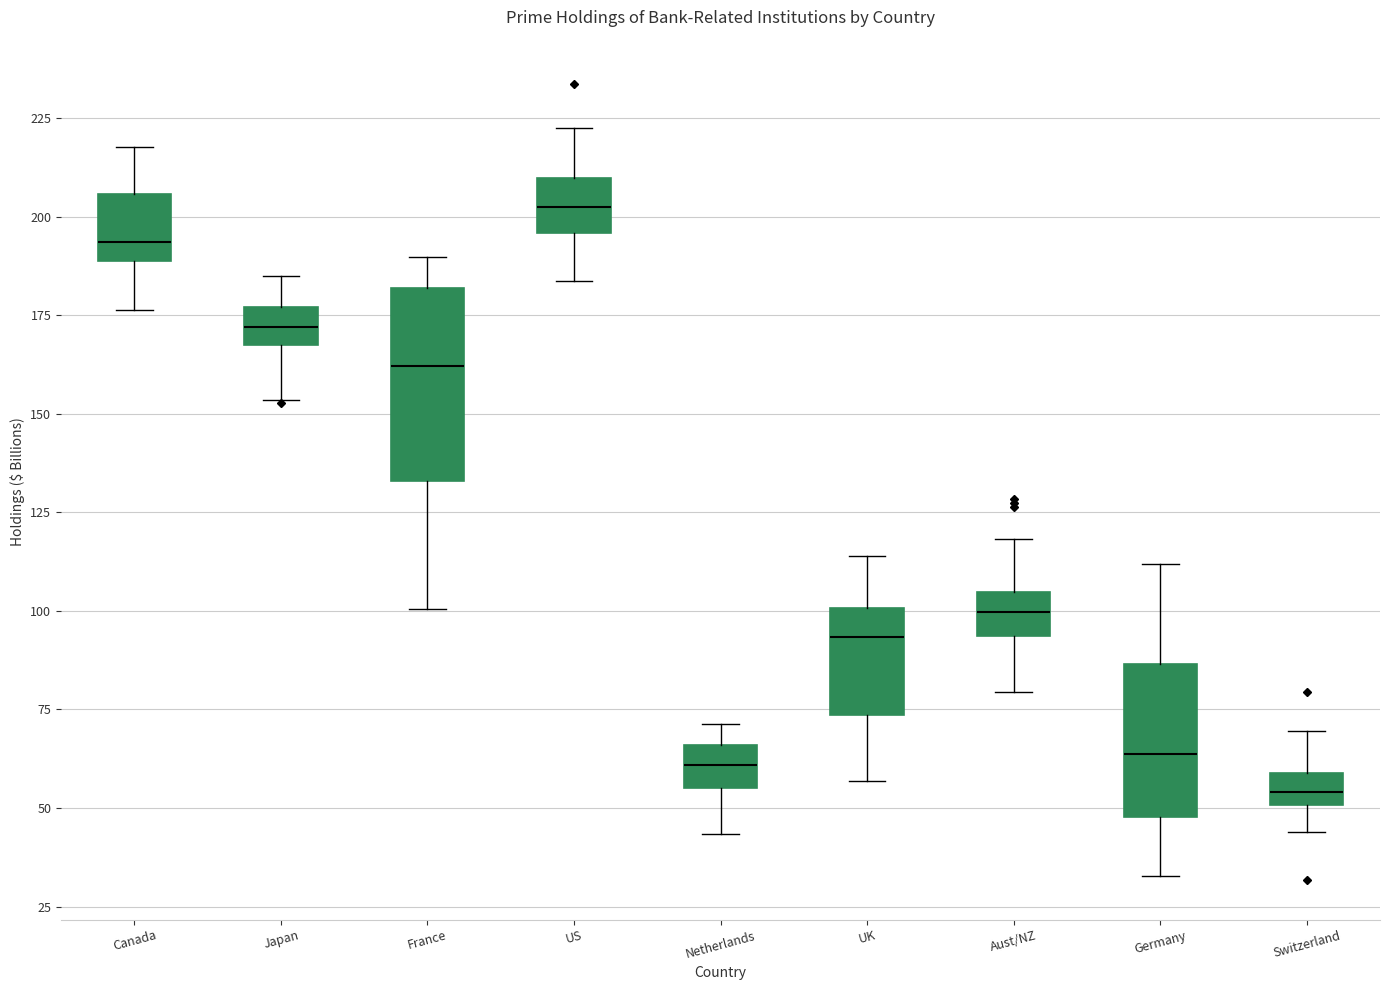

Where does the upper whisker of the box for Germany end on the y-axis? The values are not printed on the chart, so give them approximately, as read against the axis.

110